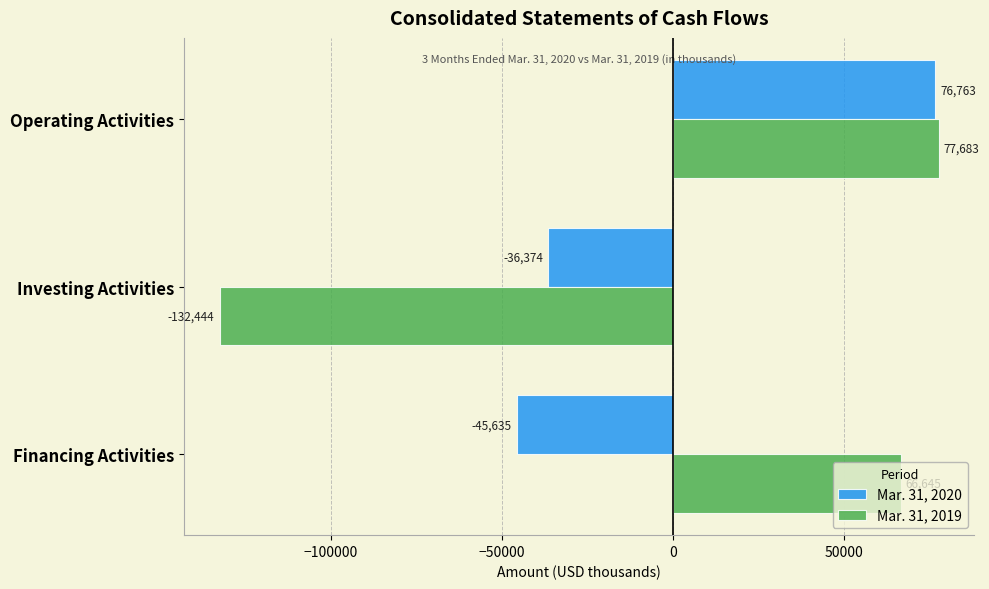

Which category has the highest value across all series?

Operating Activities